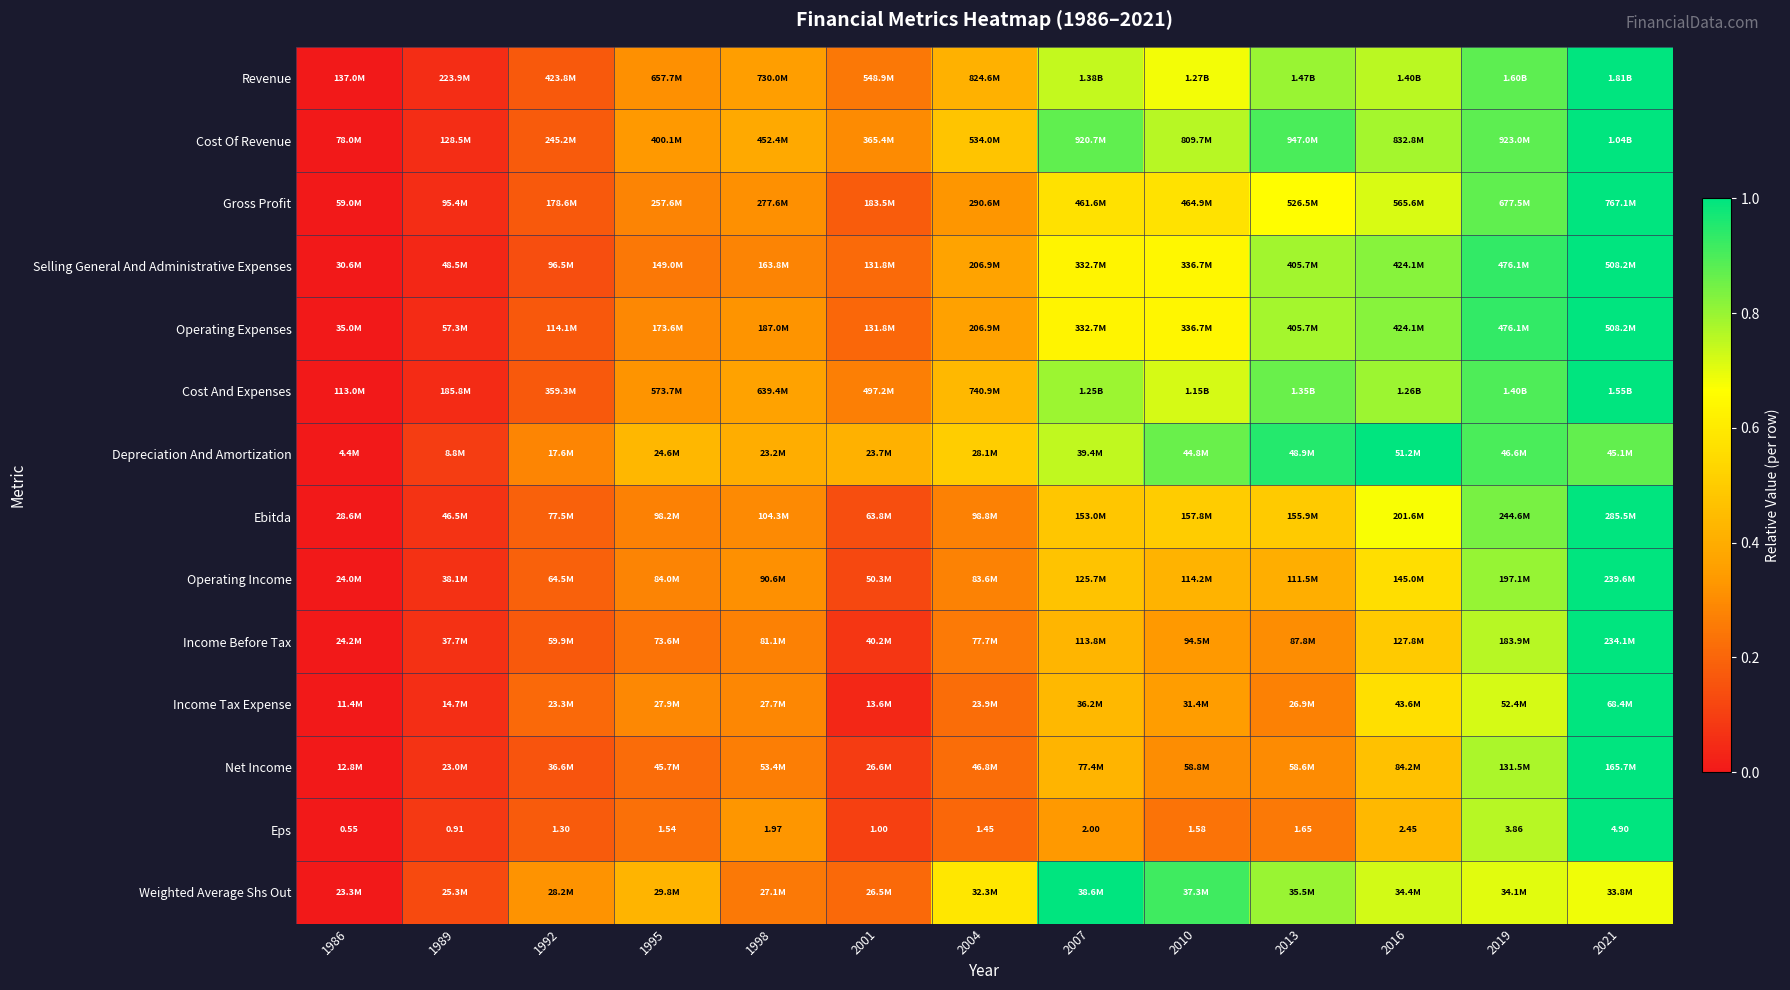

At how many categories does at least one series exceed 0?

12